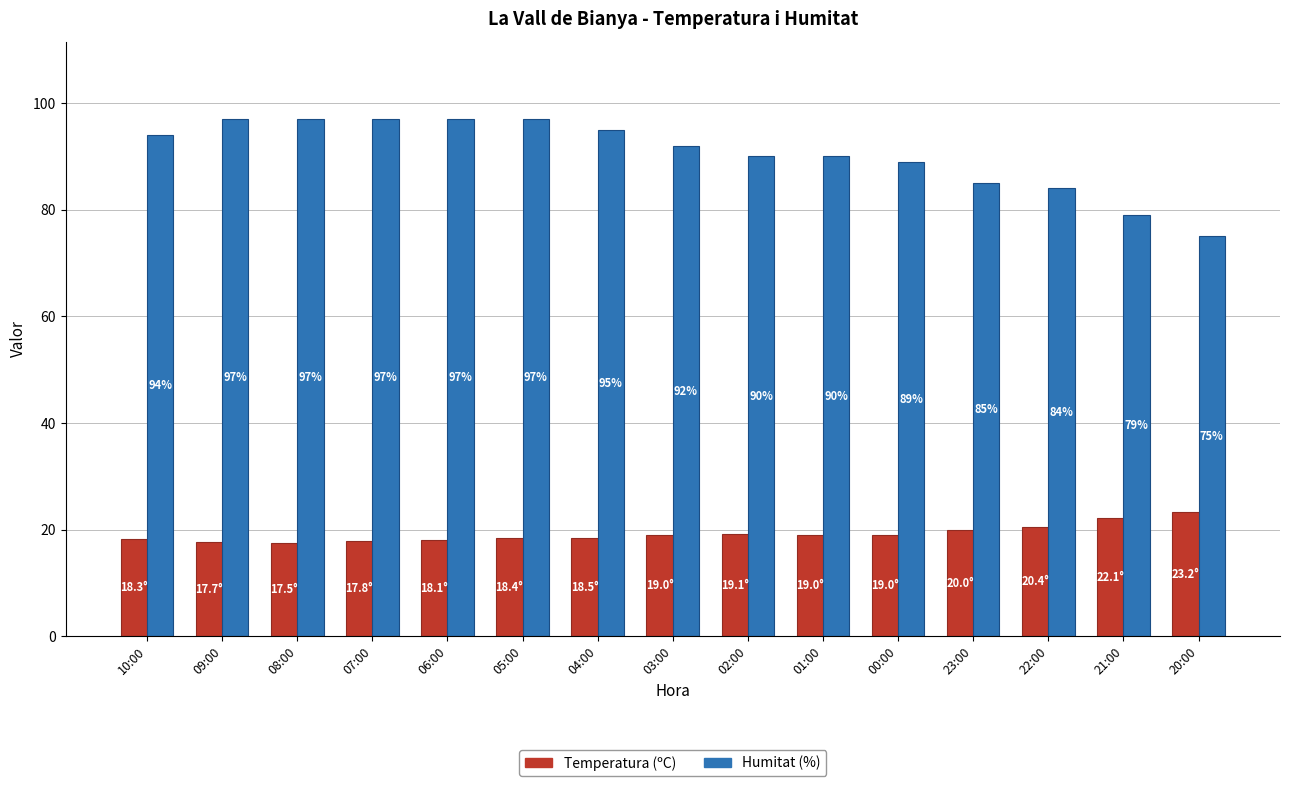

How many series are shown in this chart?

2